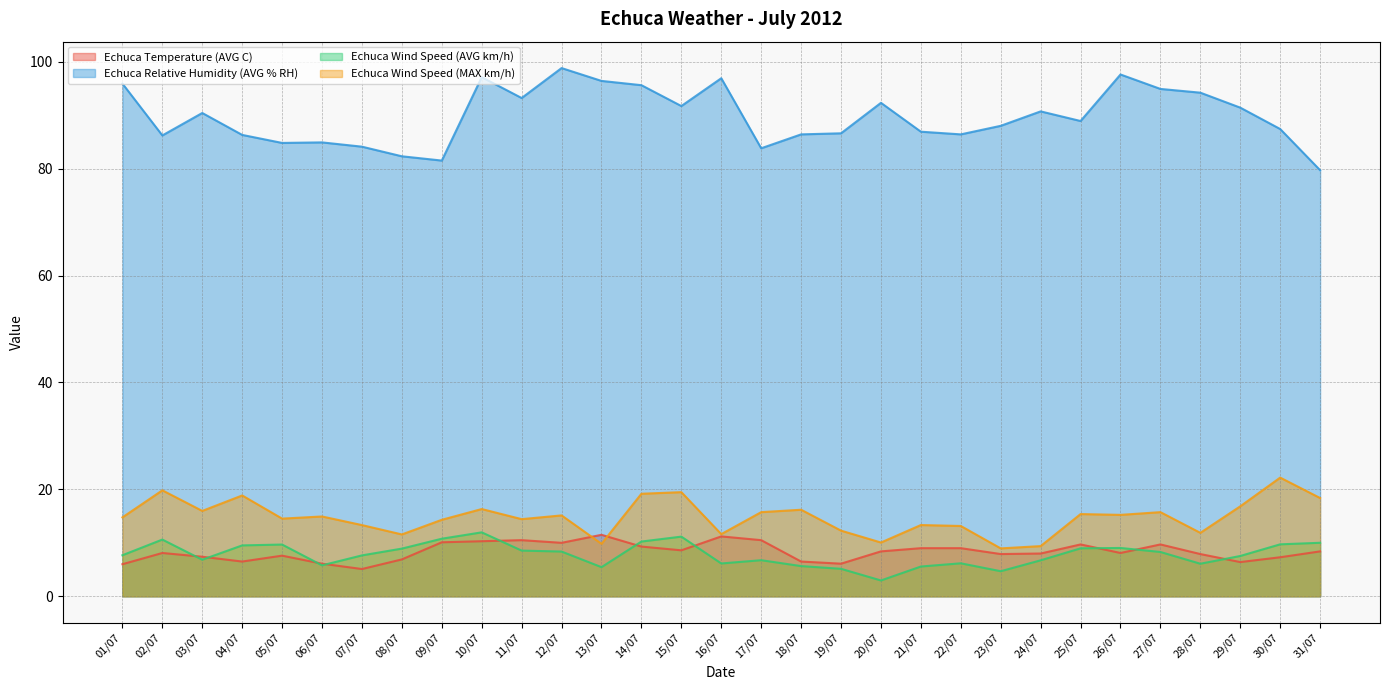

Where is the first local maximum for Echuca Temperature (AVG C)?

02/07